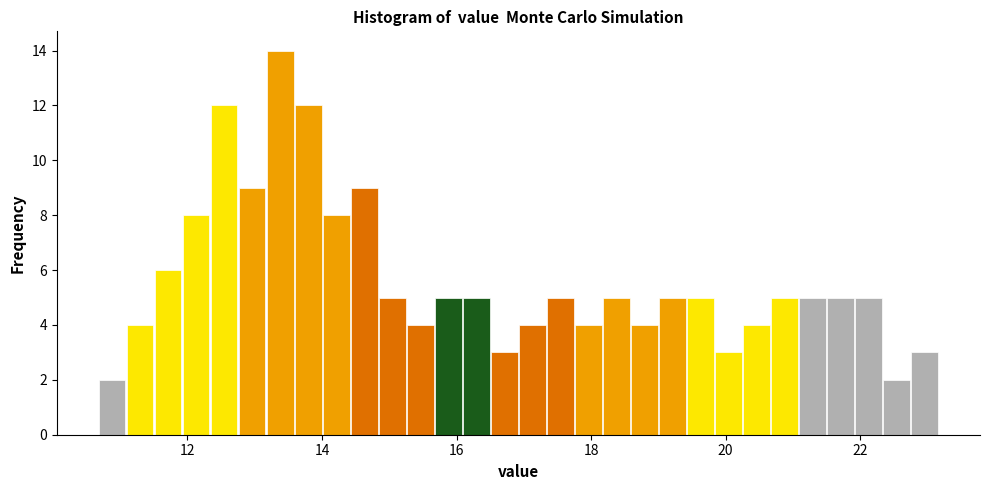

Around what value on the x-axis is the tallest bar? Give the approximate position of its centre, as read against the axis.

13.4